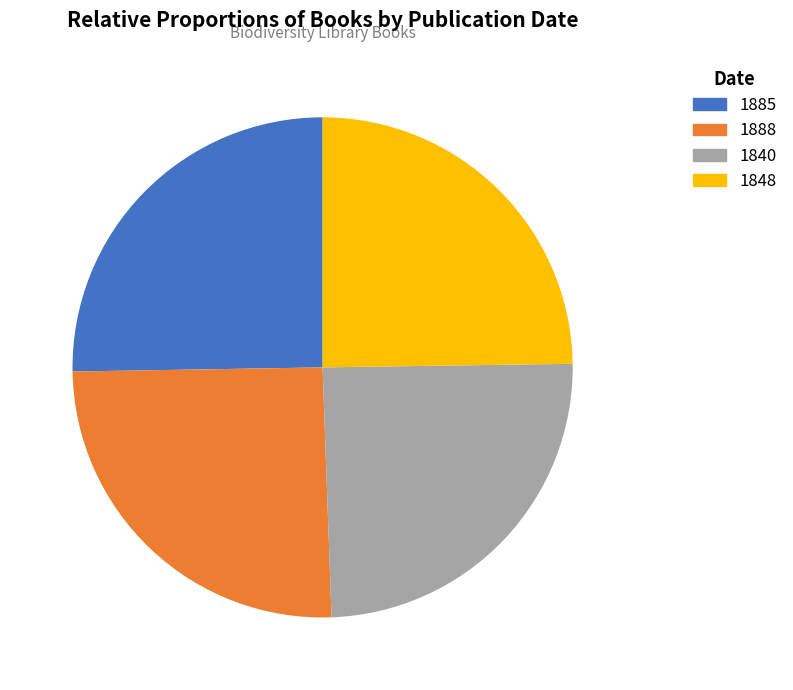

To the nearest percent, what percentage of the pie is 1888?

25%